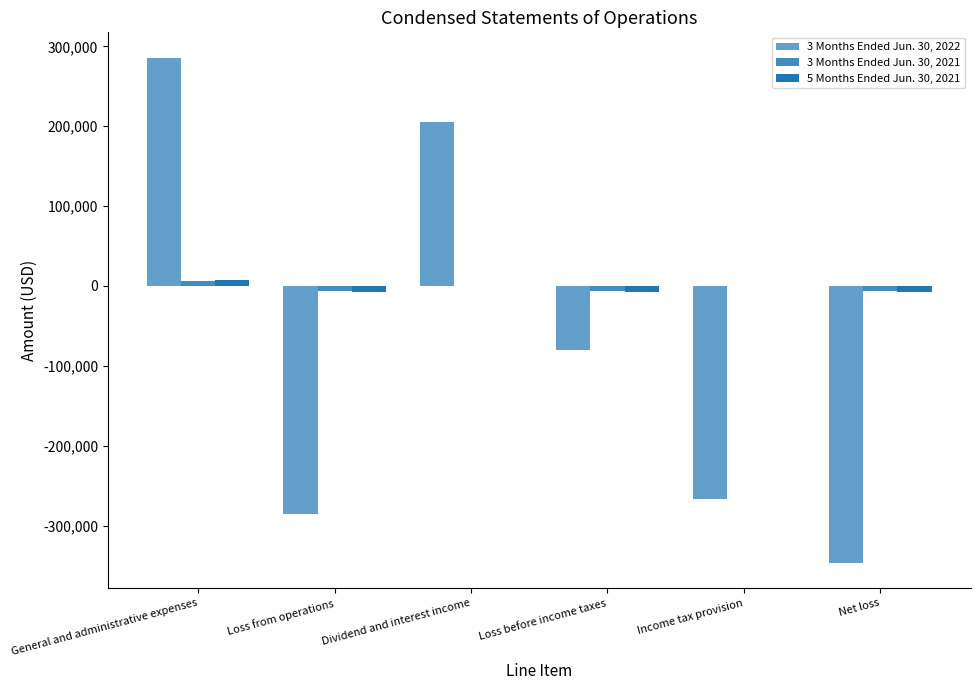

How many values in the 3 Months Ended Jun. 30, 2022 series exceed -80580?

2